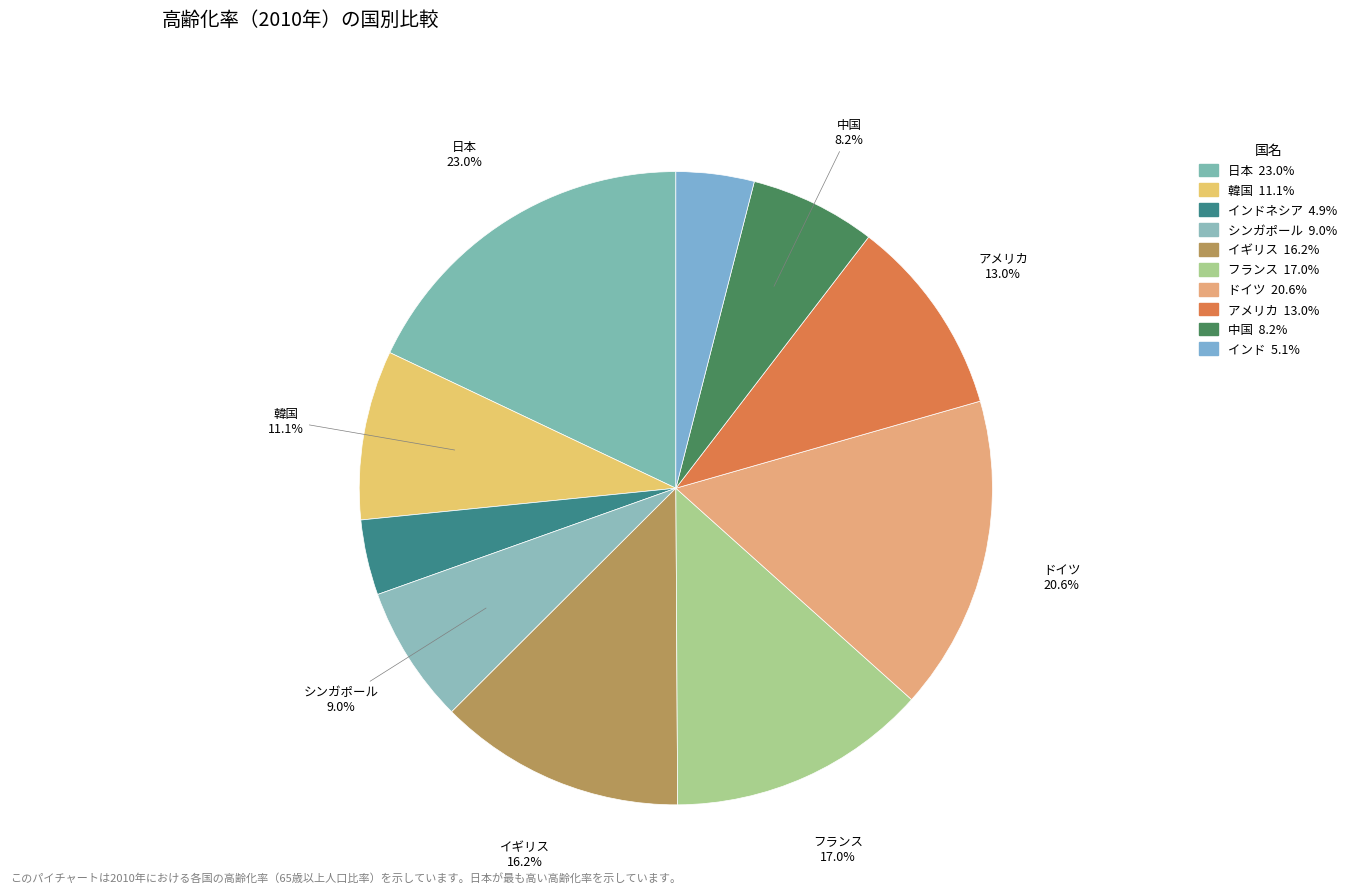

Which slice is the largest?

日本